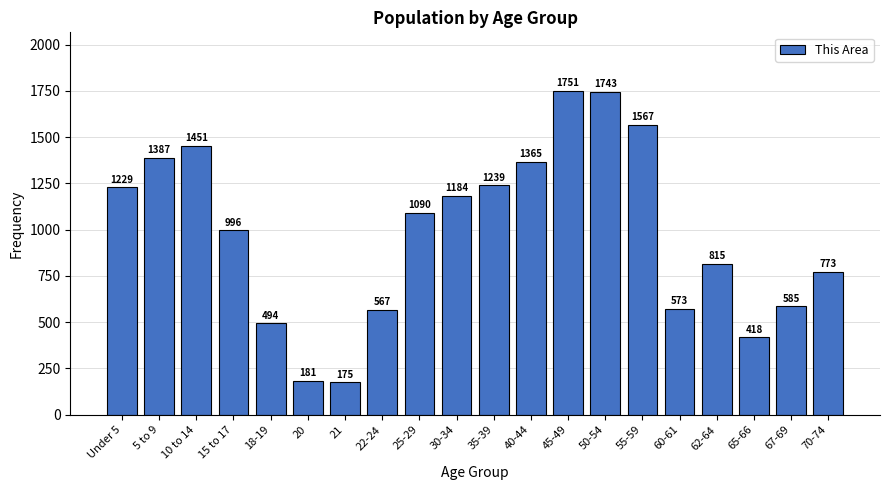

Reading left to right, extract all data points from this chart.

Under 5=1229	5 to 9=1387	10 to 14=1451	15 to 17=996	18-19=494	20=181	21=175	22-24=567	25-29=1090	30-34=1184	35-39=1239	40-44=1365	45-49=1751	50-54=1743	55-59=1567	60-61=573	62-64=815	65-66=418	67-69=585	70-74=773